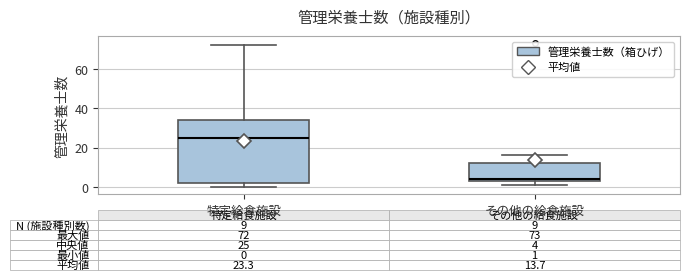

Which box has the lowest median line?

その他の給食施設